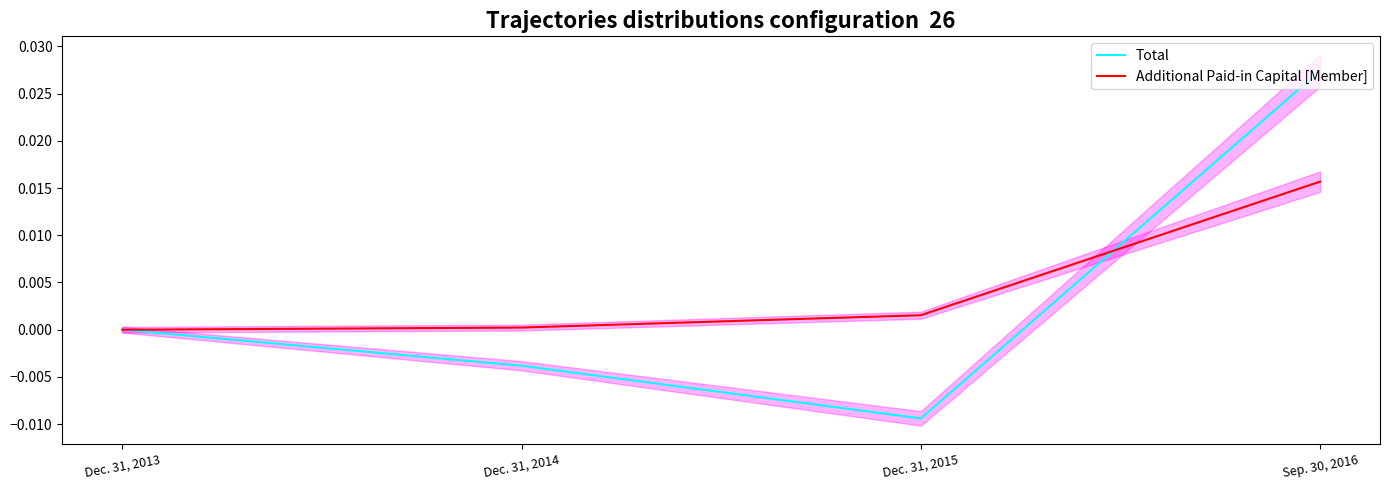

What is the label of the 1st point from the left?

Dec. 31, 2013